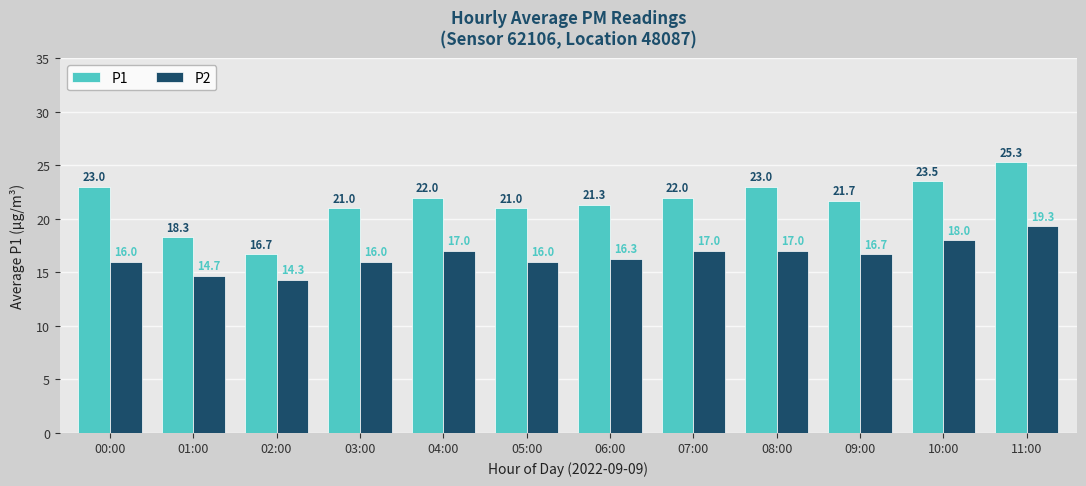

The P2 series shows 7.5 at 03:00. True or false?

False